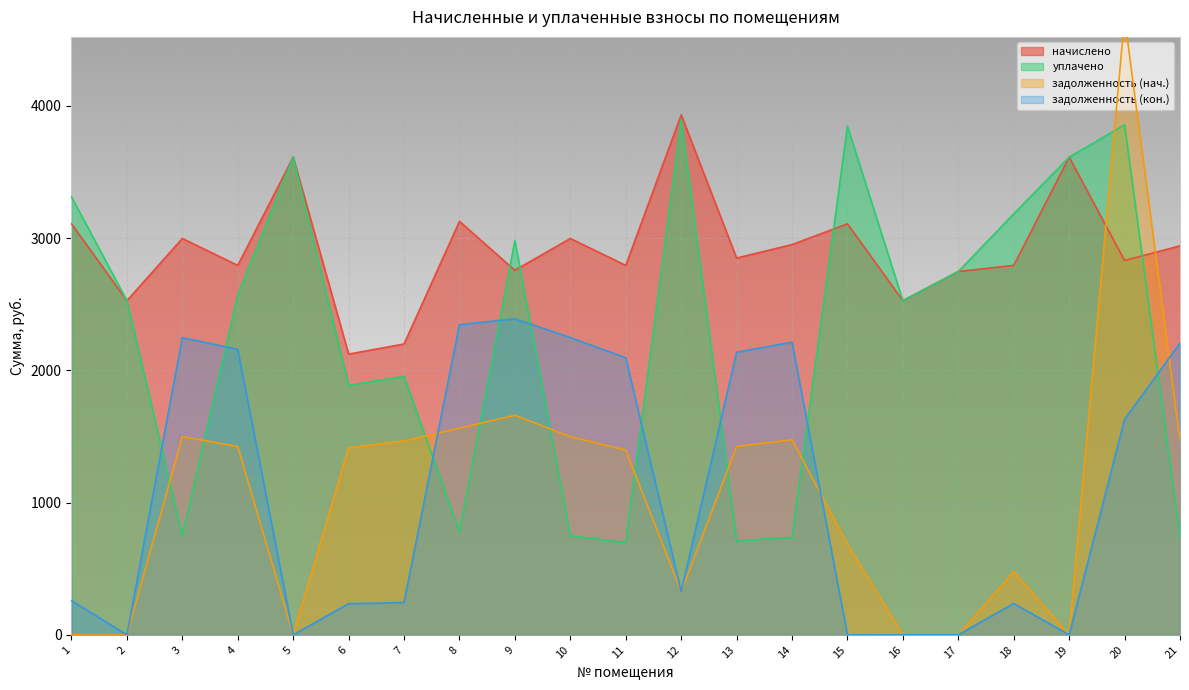

Which category has the lowest value in the уплачено series?

11